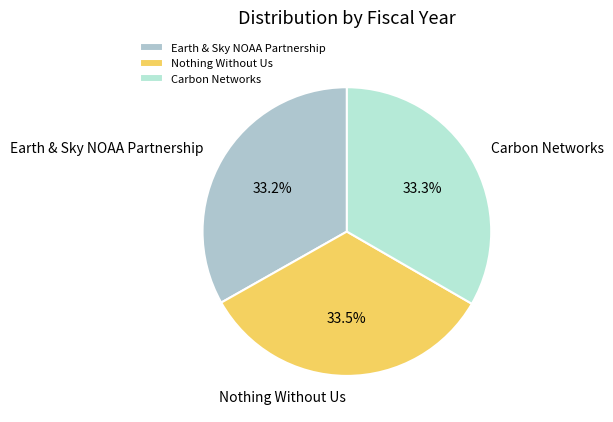

Does Nothing Without Us represent more than half of the total?

No